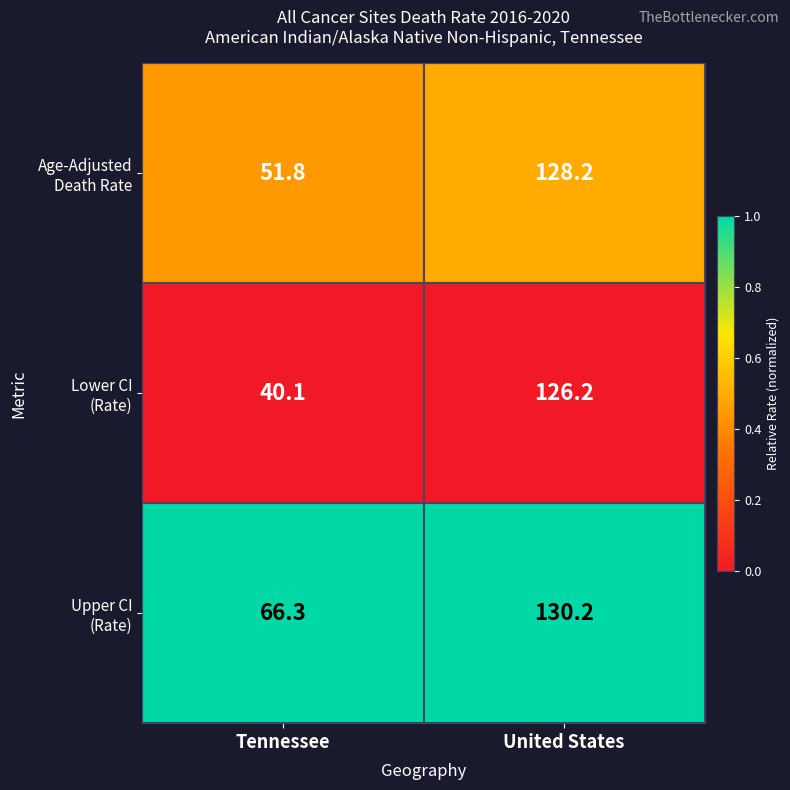

At which category is the sum across all series the highest?

United States